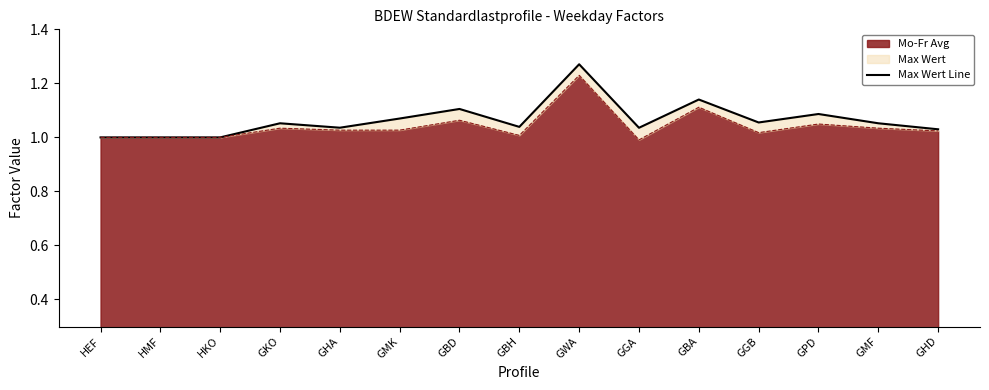

What is the difference between the values at GPD and GGA?

0.1